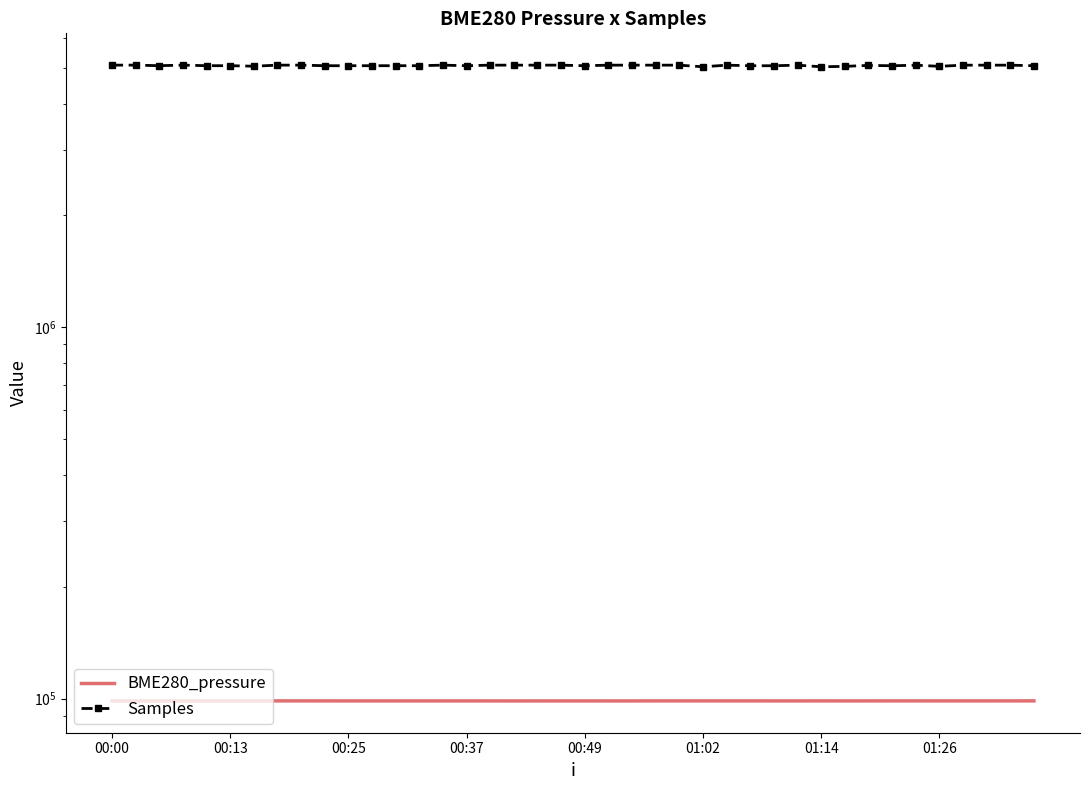

What is the maximum value shown in the chart?

5074989.0